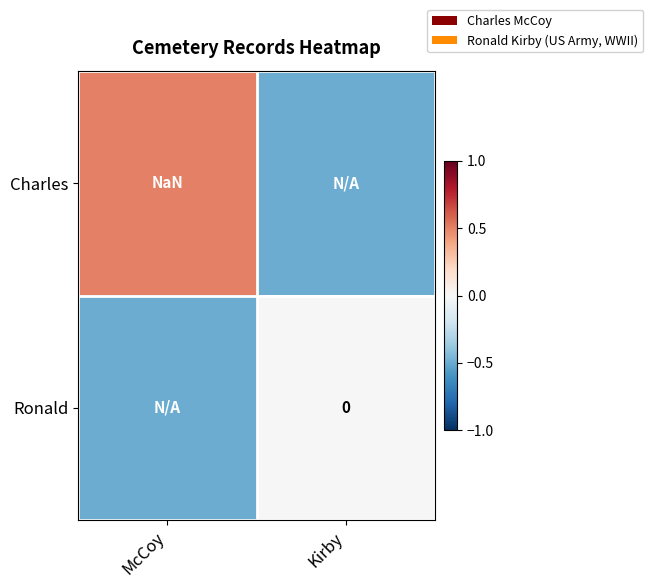

How many data points in Ronald are less than 0?

1